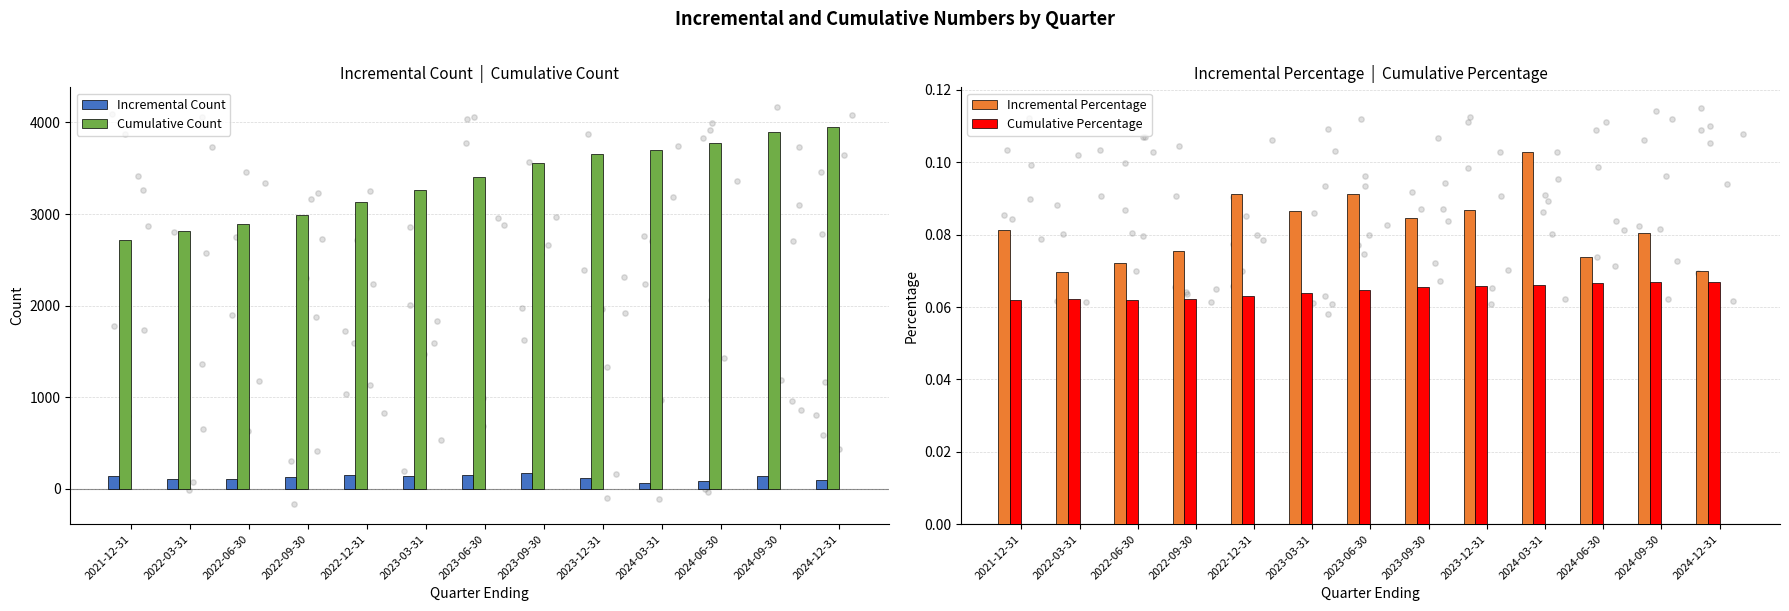

Which series contains the lowest Y value?

Cumulative Percentage